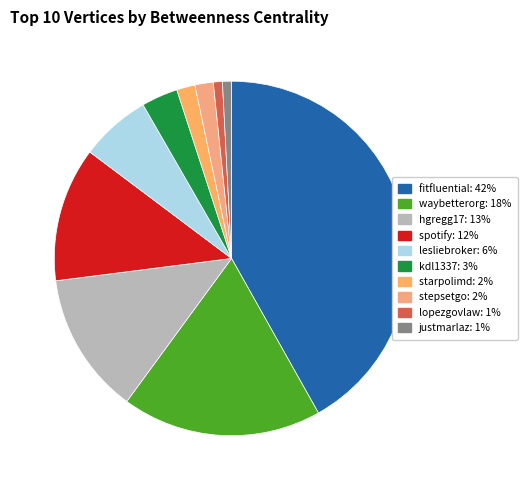

Is it true that fitfluential is 42% of the pie?

True